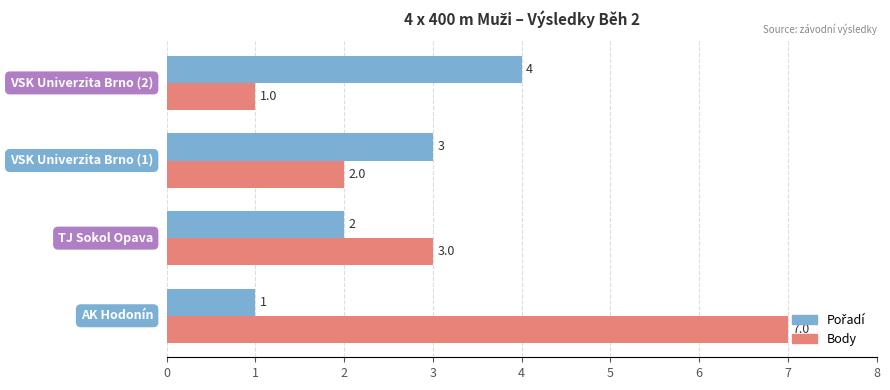

What is the difference between the maximum and minimum values in the Body series?

6